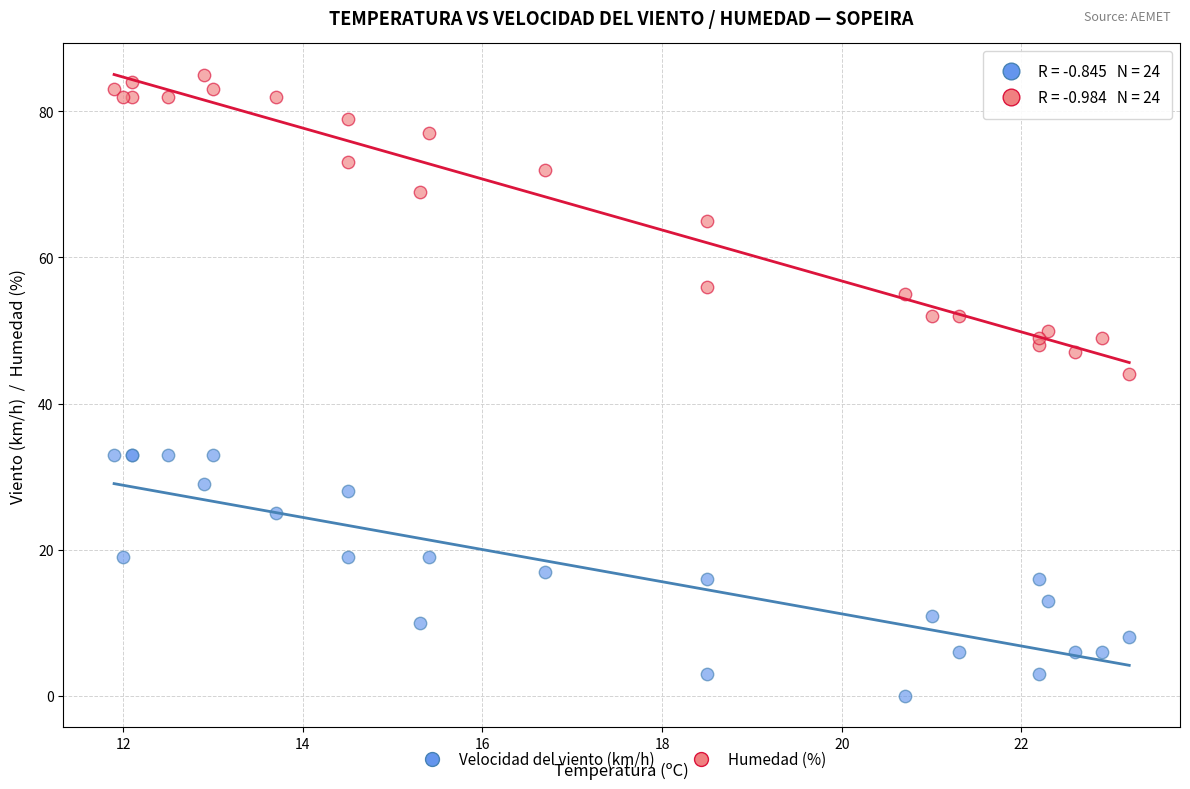

Across all series, what Y value is closest to 42?

44